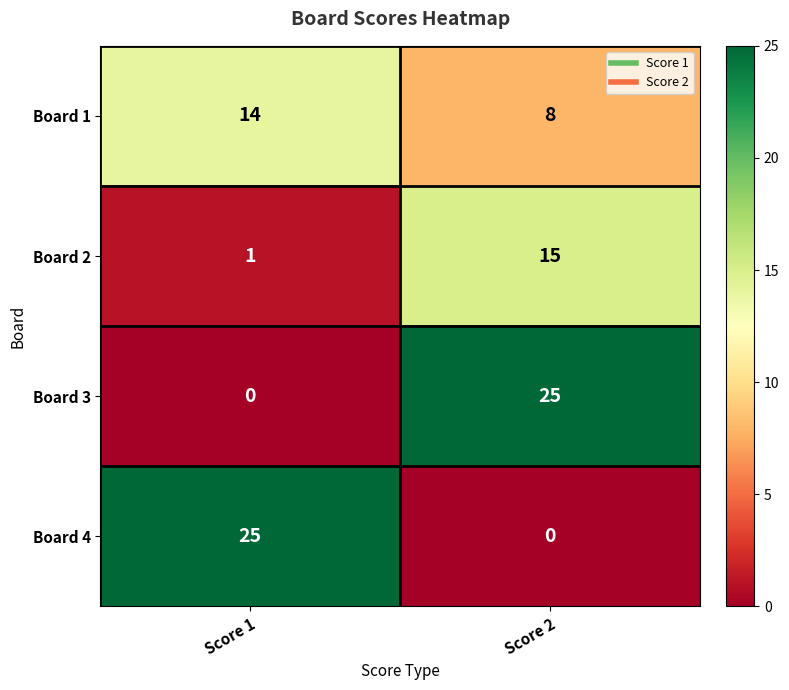

What is the total value across all series at Score 2?

48